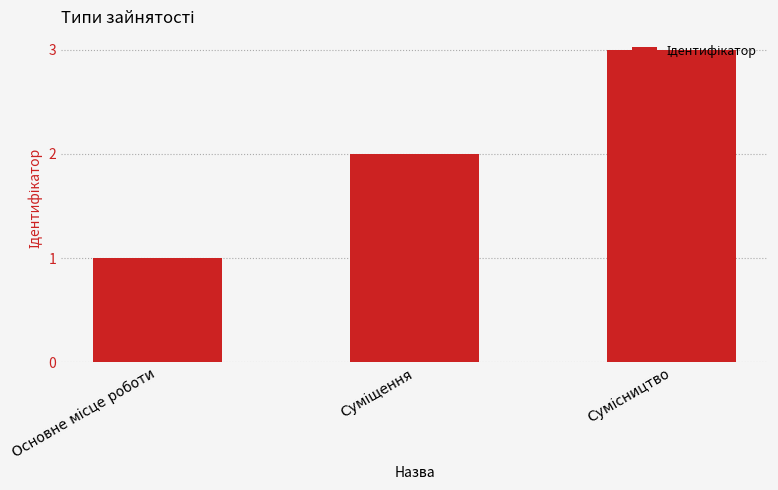

What is the maximum value shown in the chart?

3